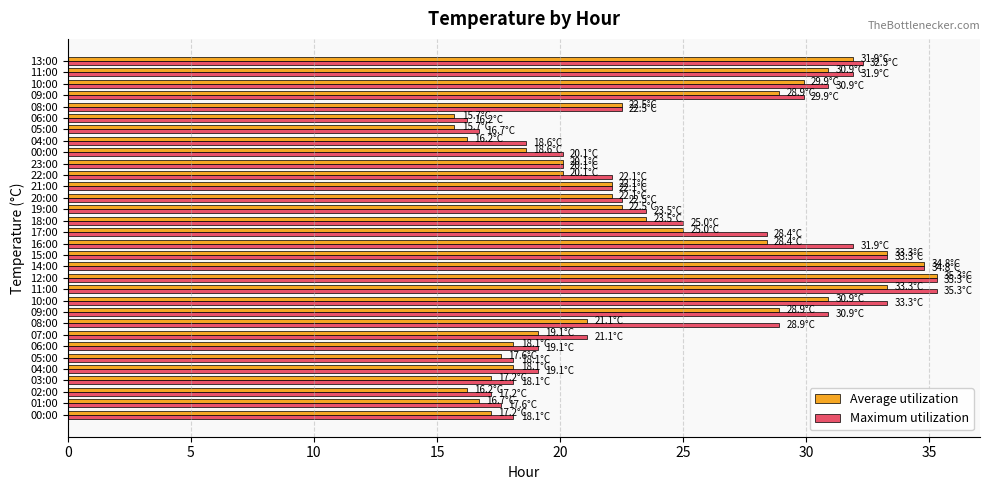

How many distinct data groups are displayed?

2